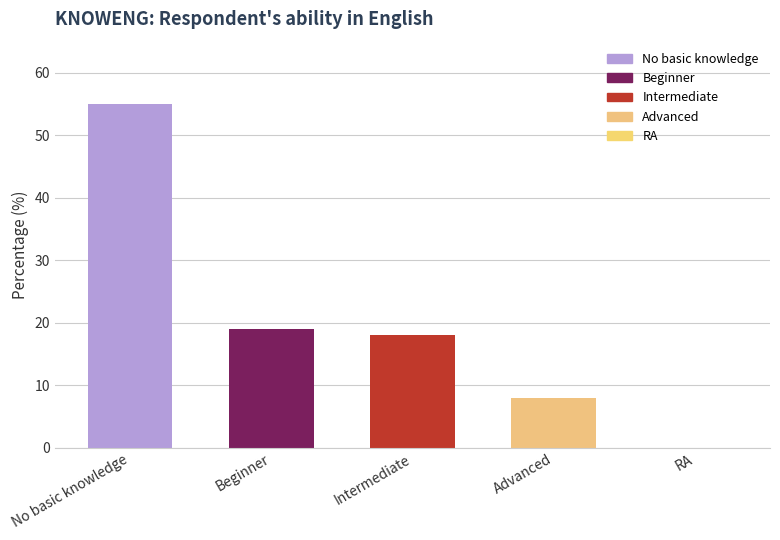

What is the greatest value displayed?

55